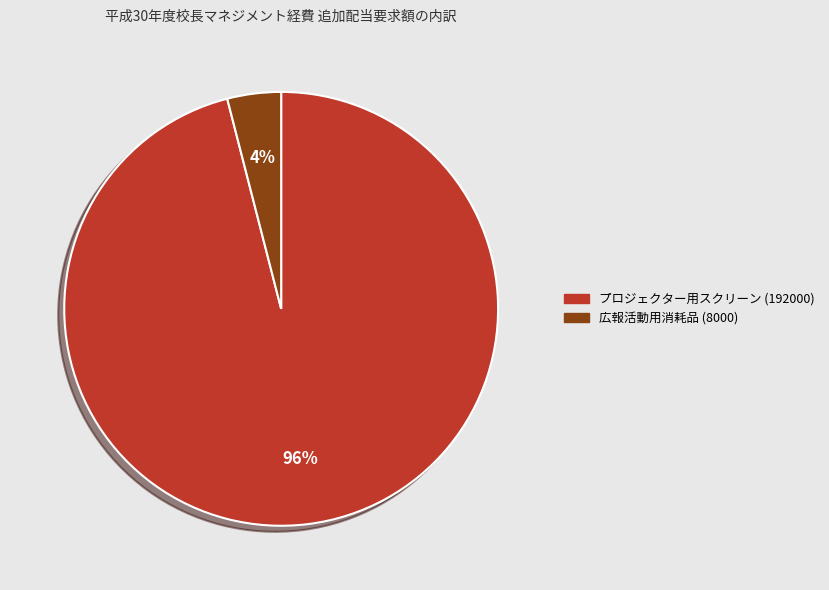

Count the number of slices in the pie.

2